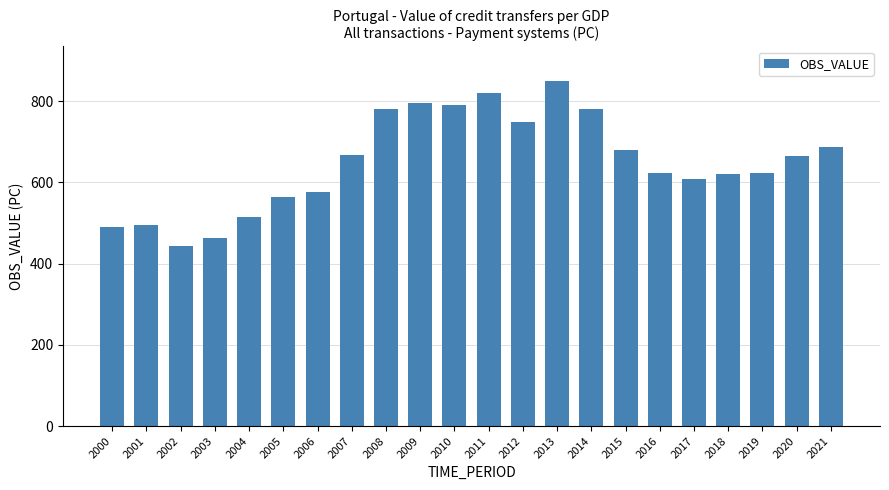

Are the bars grouped side by side (vs. stacked)?

No